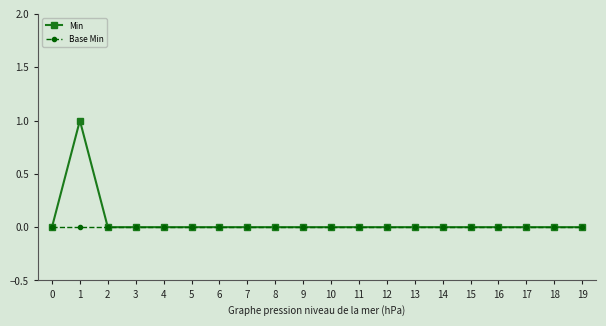

What are all the series names shown in the legend?

Min, Base Min